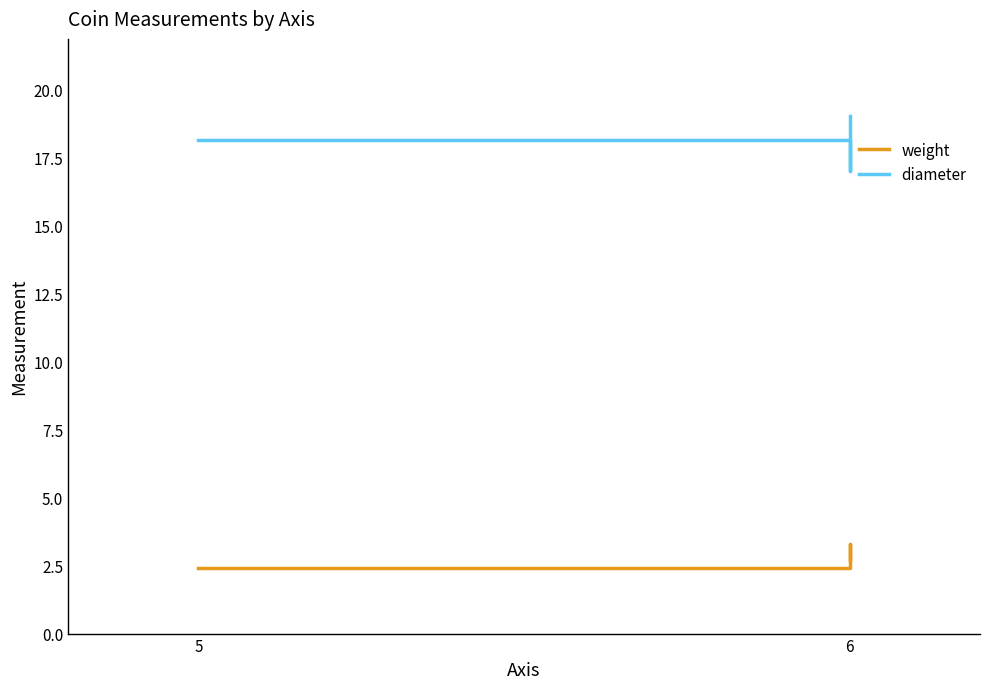

Which series has the largest total across all categories?

diameter